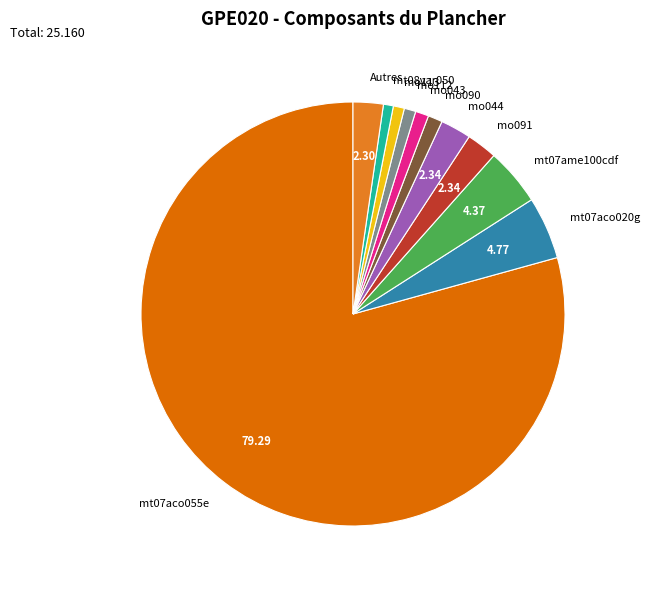

How many segments does this pie chart have?

11